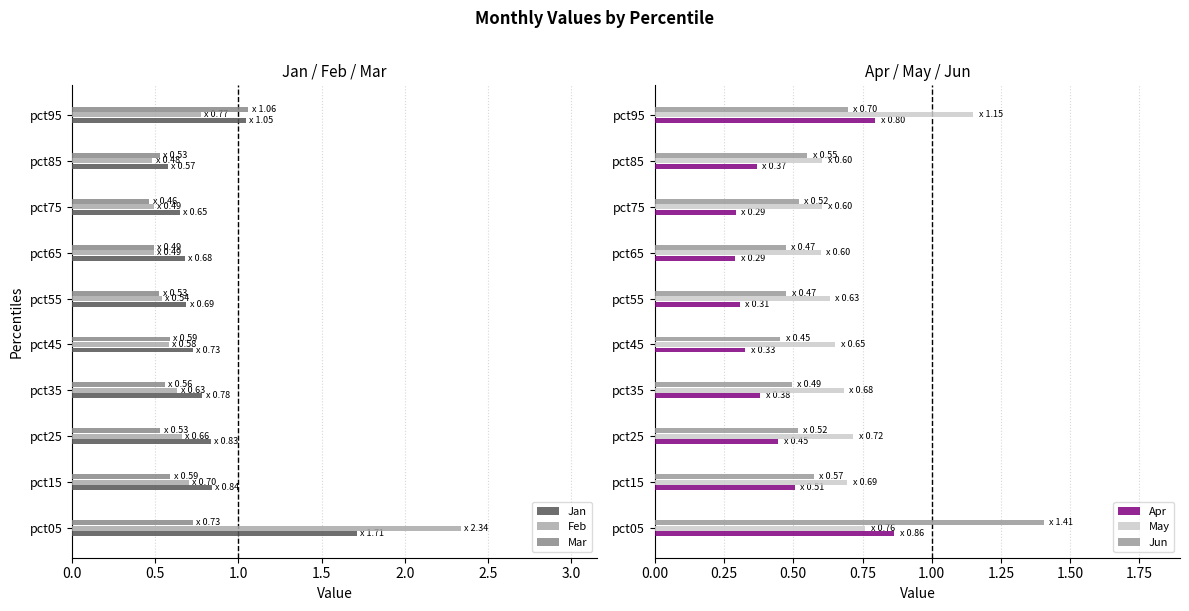

True or false: Mar has a value of 0.8 at pct45.

False